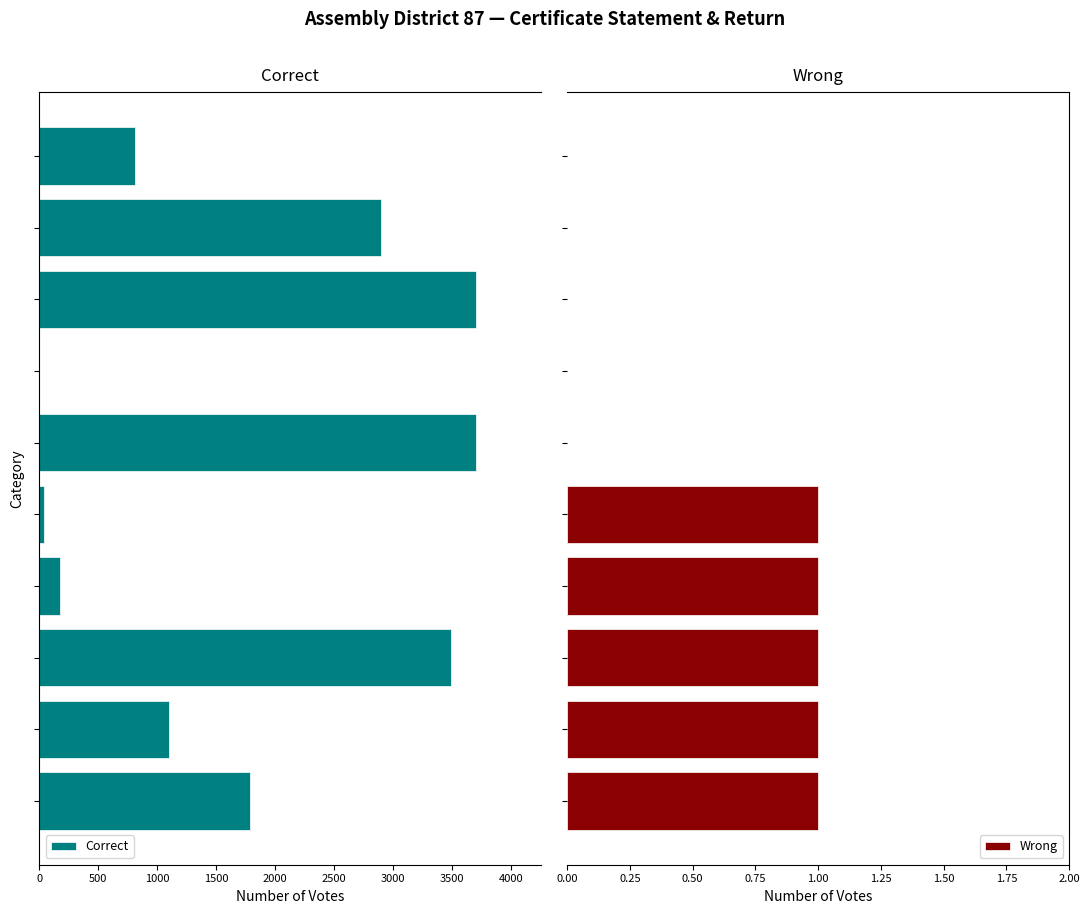

What is the sum of all Wrong values?

5